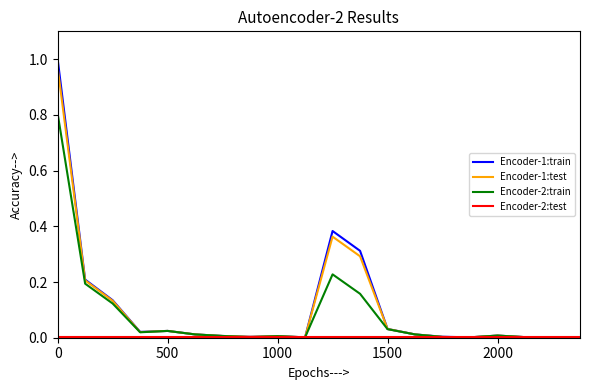

Is this an area chart (filled region under the line)?

No